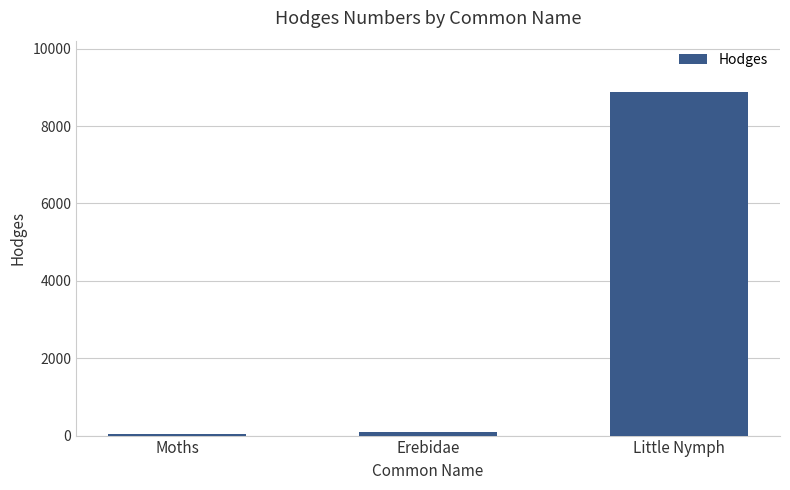

The value at Little Nymph is 8876.0. True or false?

True